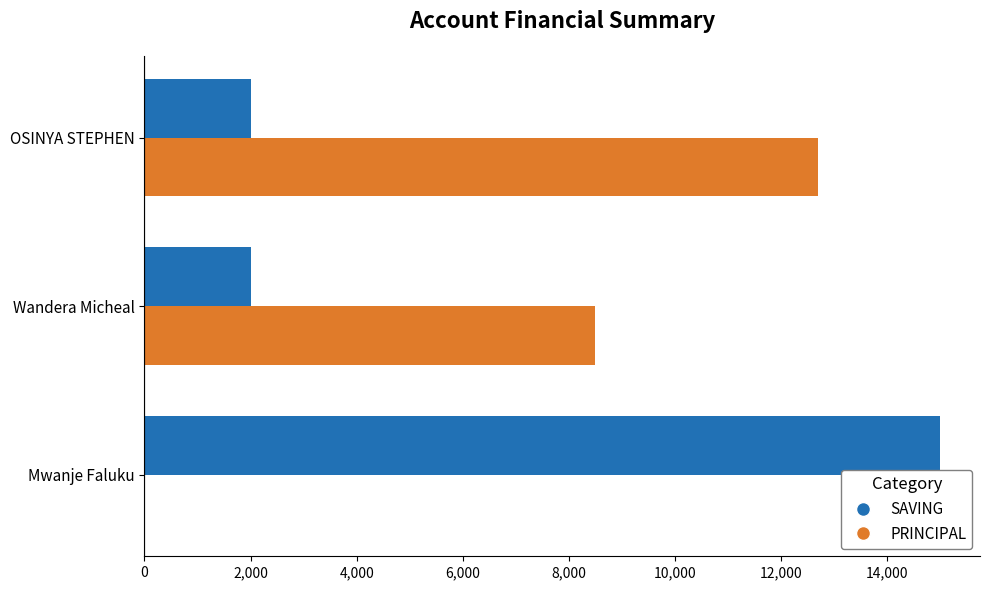

Count the PRINCIPAL values in the range 0 to 12700.

3